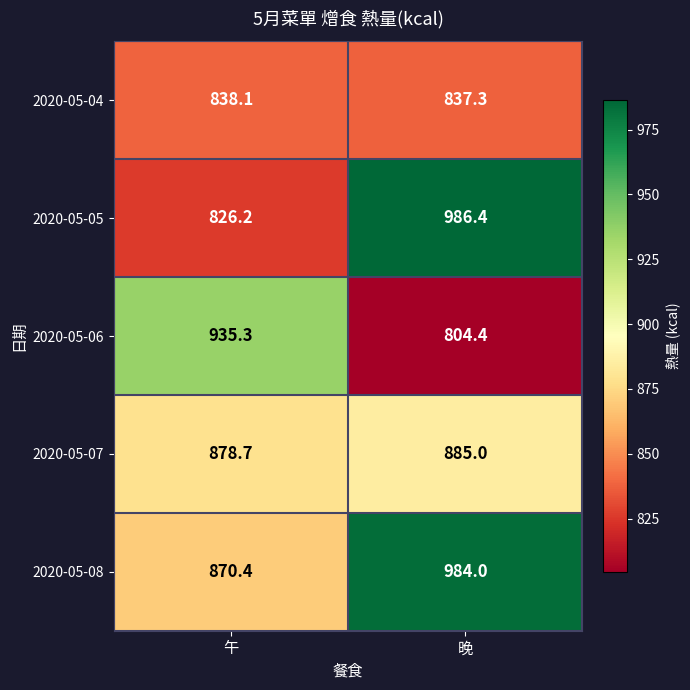

Which series has the largest range (max minus min)?

2020-05-05